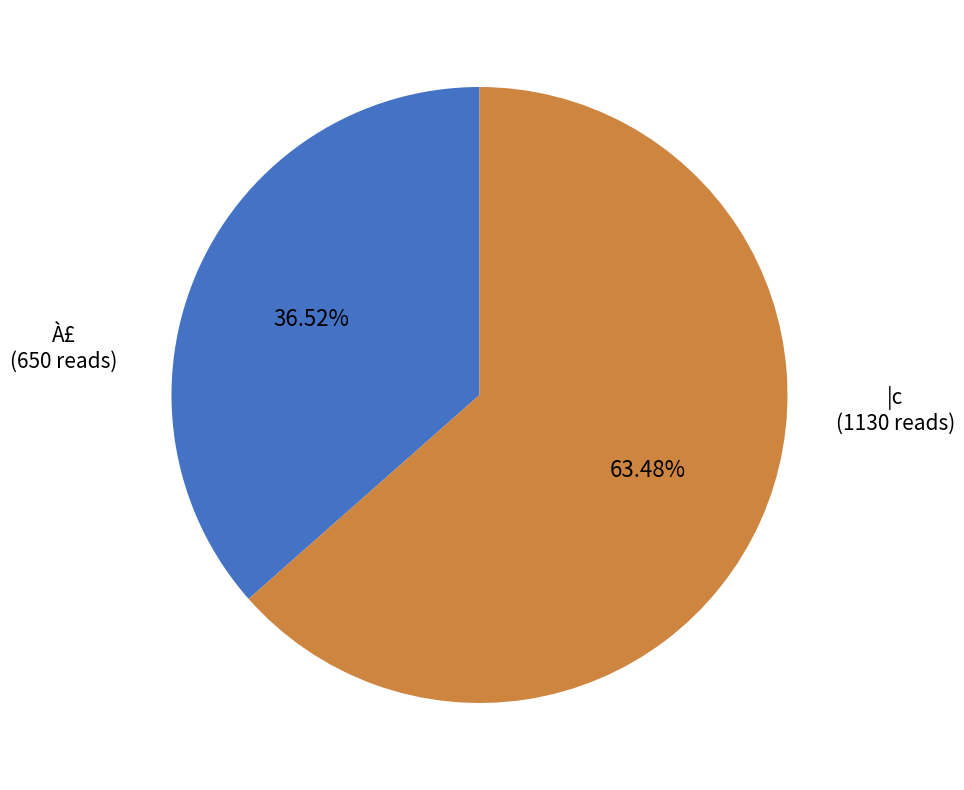

Is there any slice that represents more than half of the pie?

Yes